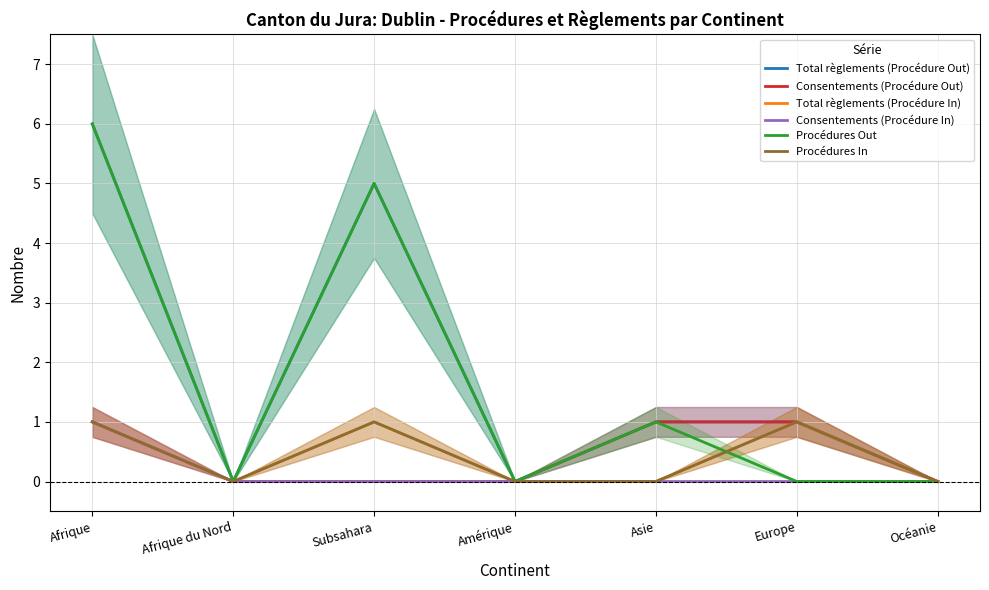

What is the difference between the second highest and minimum values in the Consentements (Procédure Out) series?

1